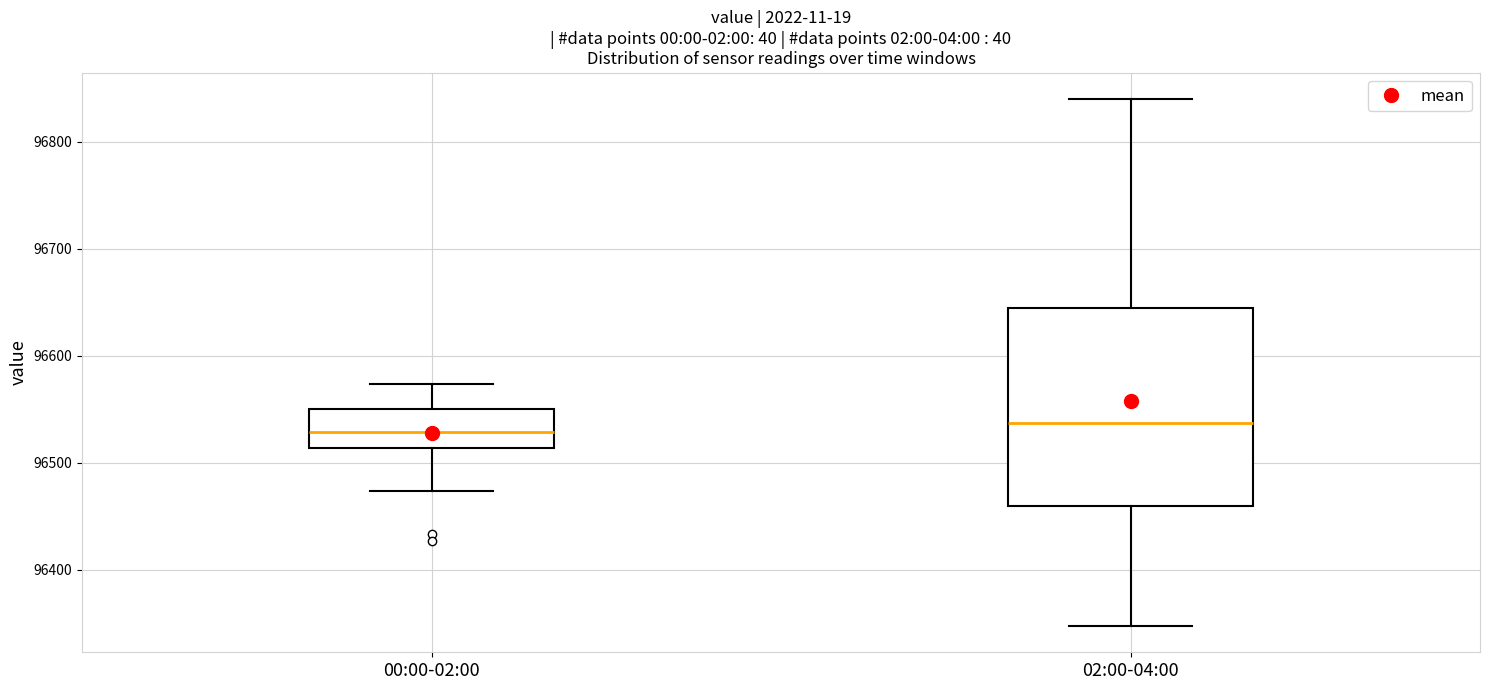

Where is the lower edge of the box for 00:00-02:00 on the y-axis? The values are not printed on the chart, so give them approximately, as read against the axis.

96510